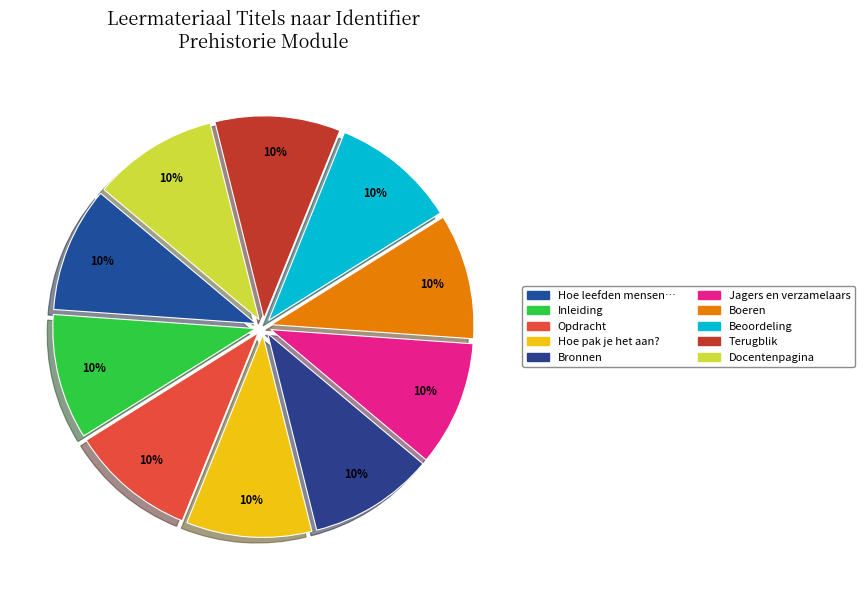

To the nearest percent, what is the difference between the largest and smallest slice percentages?

0%